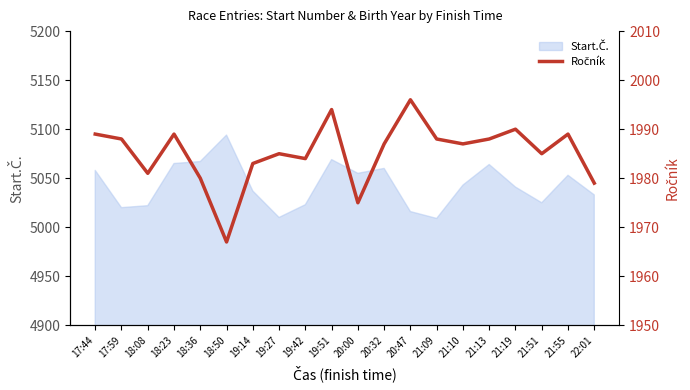

Which category has the lowest value across all series?

18:50